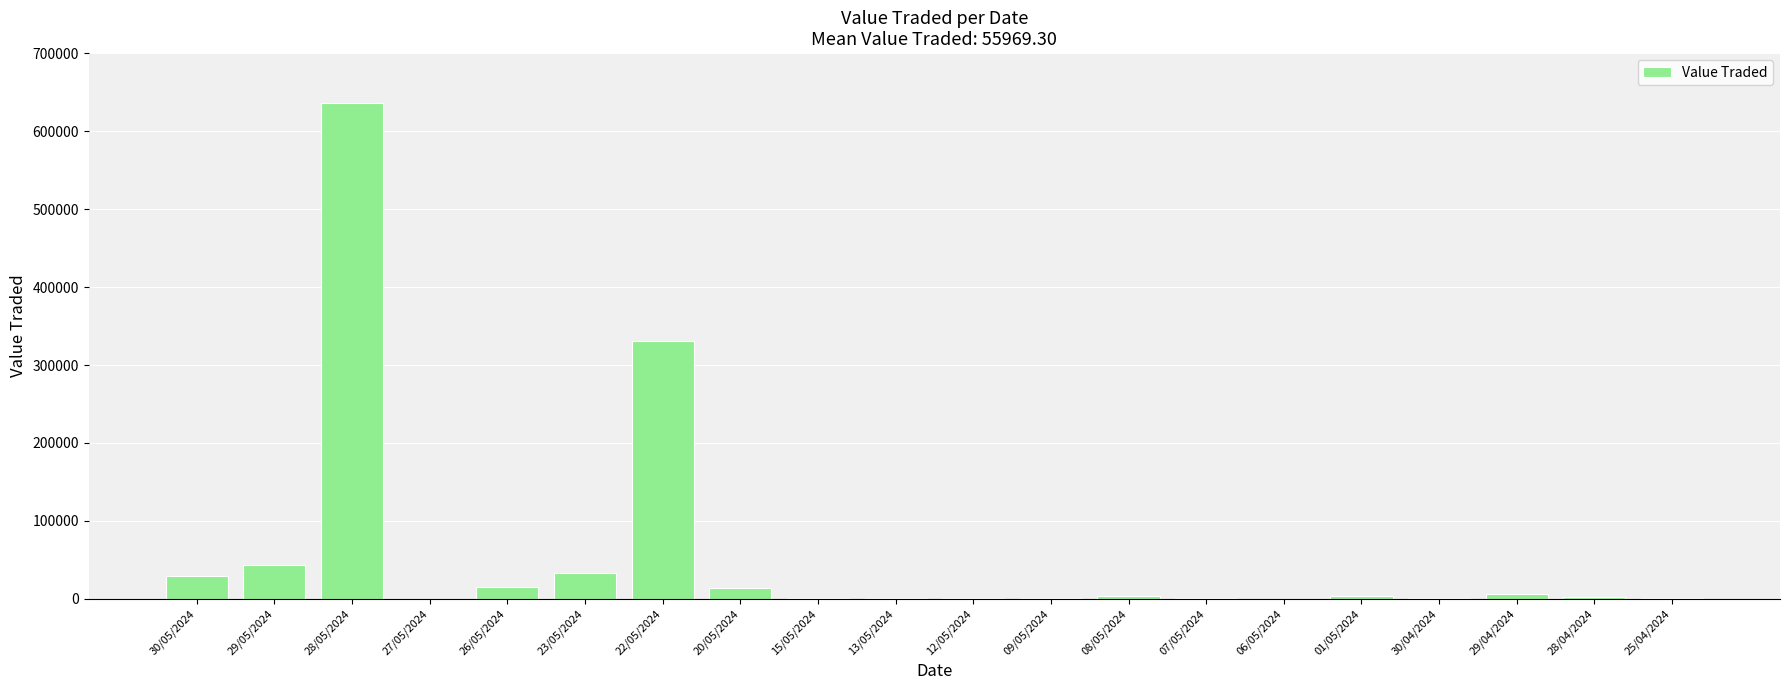

What is the sum of all values?

1127384